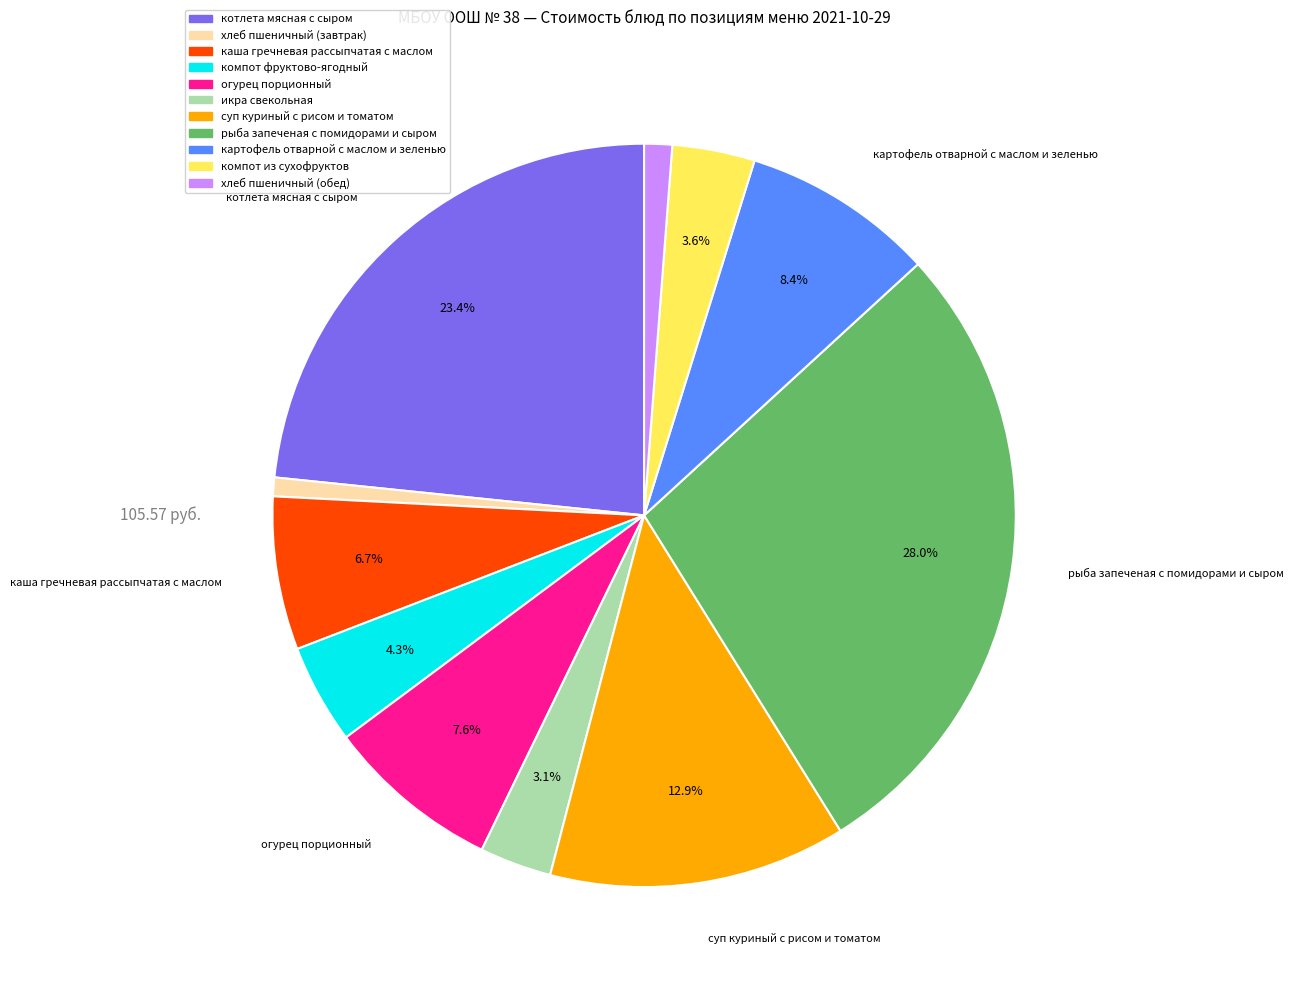

Combined, do хлеб пшеничный (завтрак) and хлеб пшеничный (обед) account for over 50%?

No